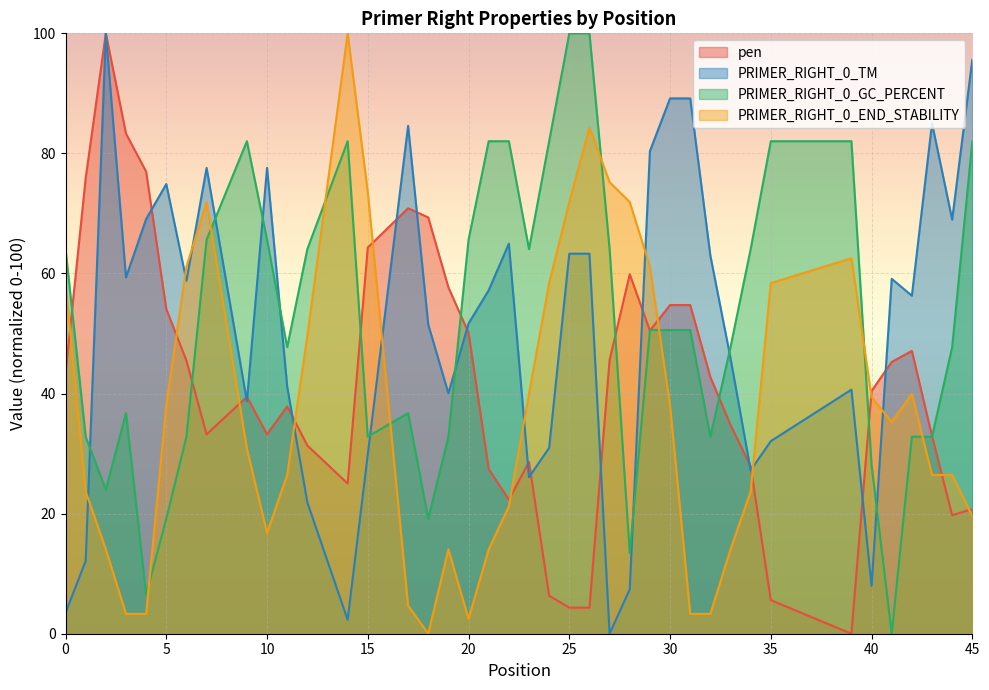

What is the total value across all series at 42?

176.2